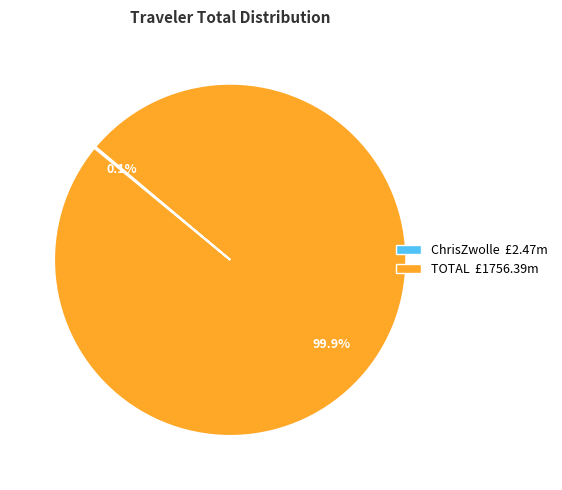

Does any single category account for the majority?

Yes